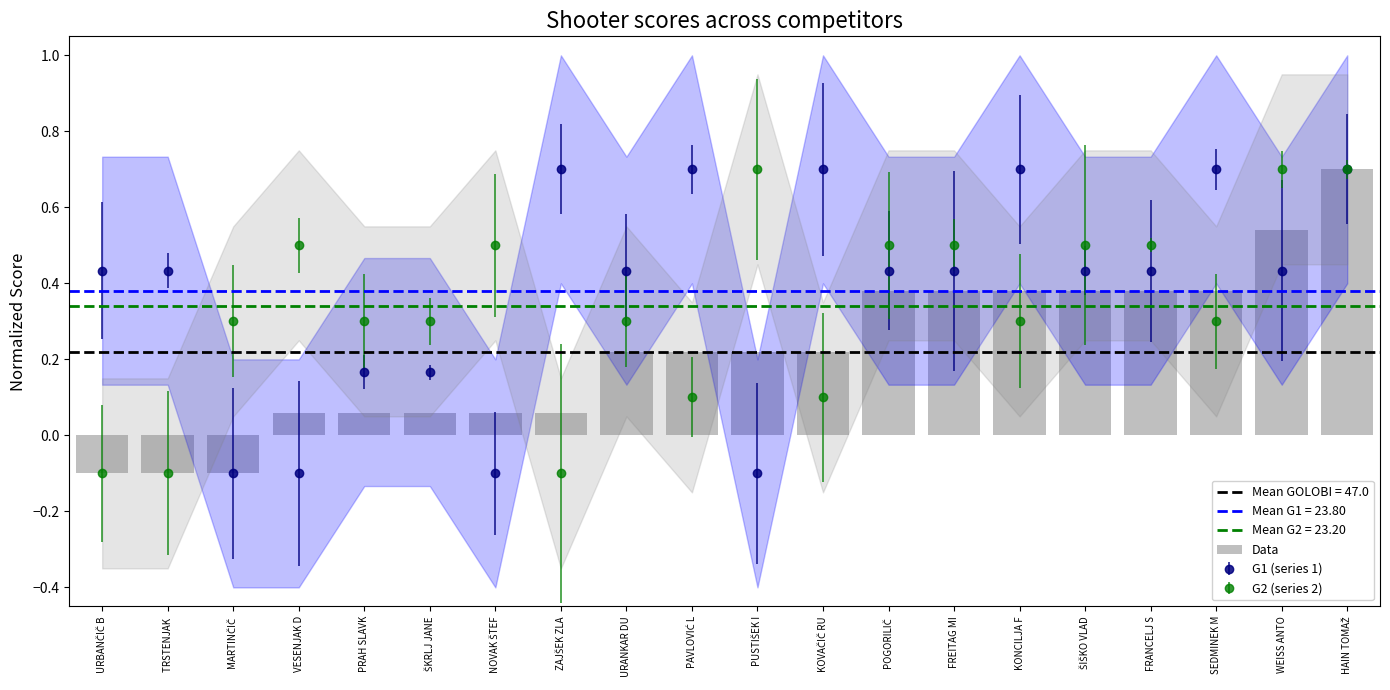

Reading left to right, list all the values displayed in this chart.

-0.1	-0.1	-0.1	0.1	0.1	0.1	0.1	0.1	0.2	0.2	0.2	0.2	0.4	0.4	0.4	0.4	0.4	0.4	0.5	0.7